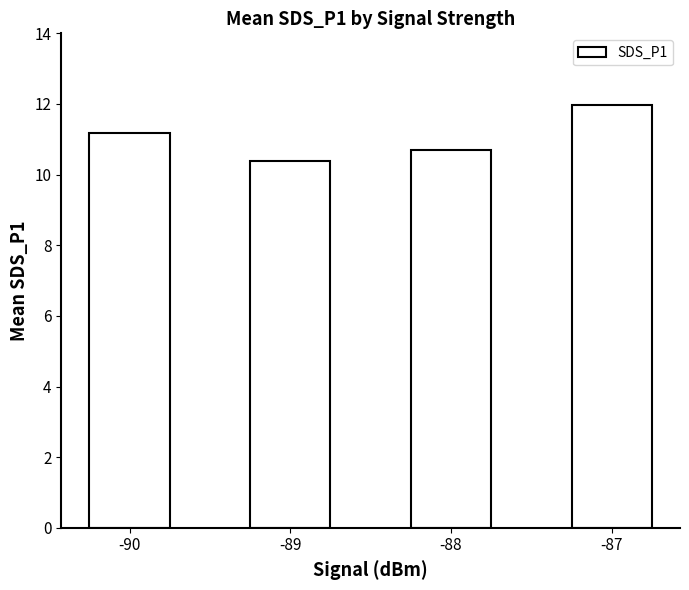

How many bars are there in total?

4